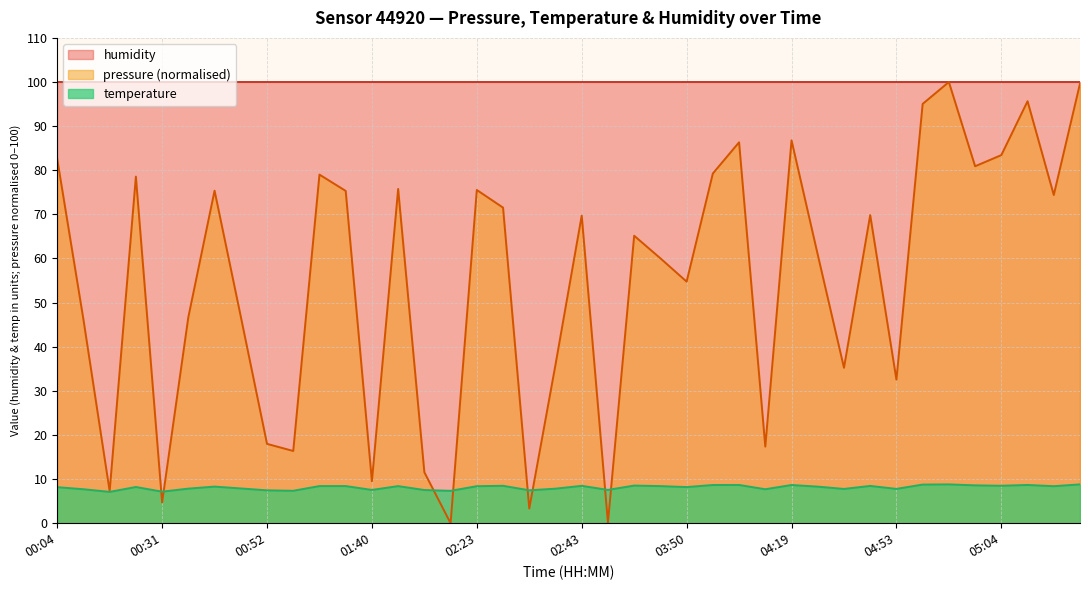

What position from the left is 01:21?

12